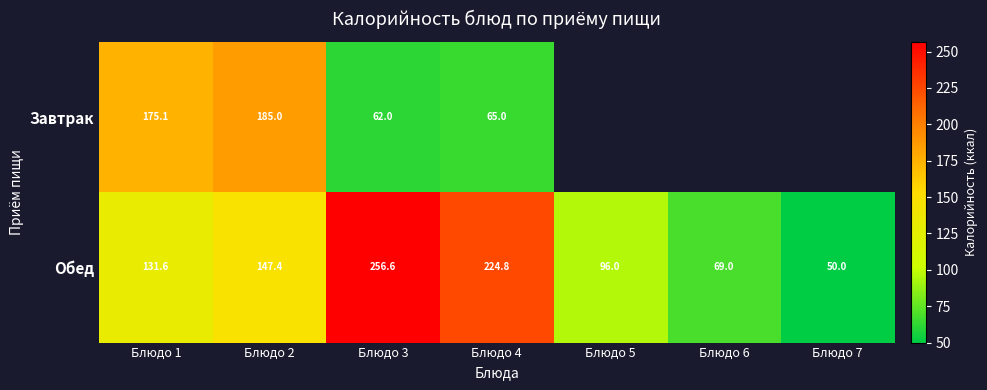

What is the sum of the Завтрак values at Блюдо 2 and Блюдо 1?

360.1